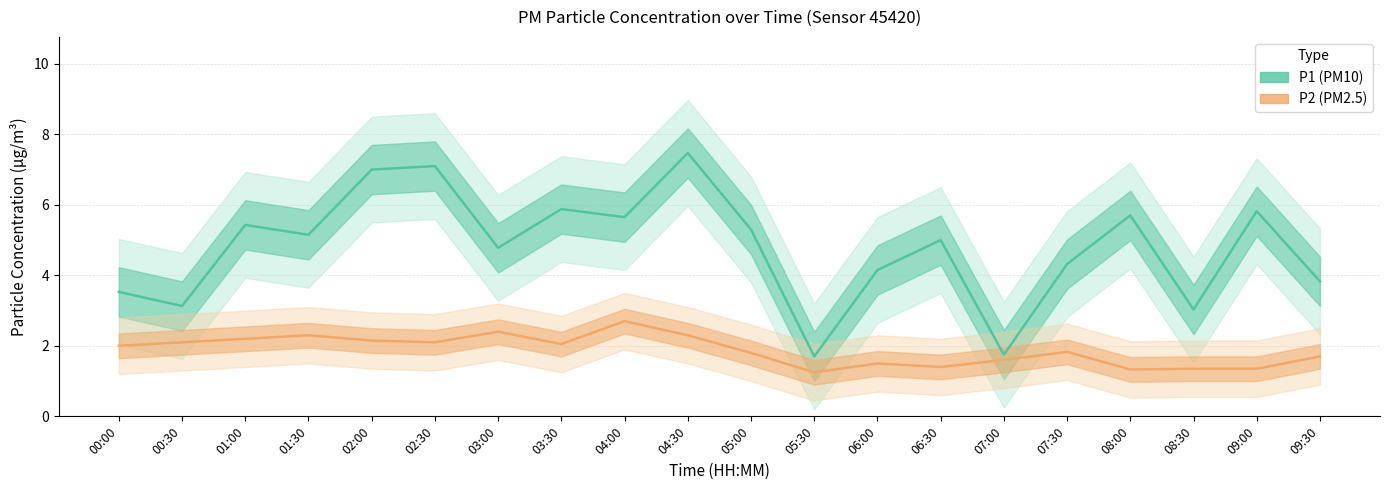

What is the maximum value for P1 (PM10)?

7.5